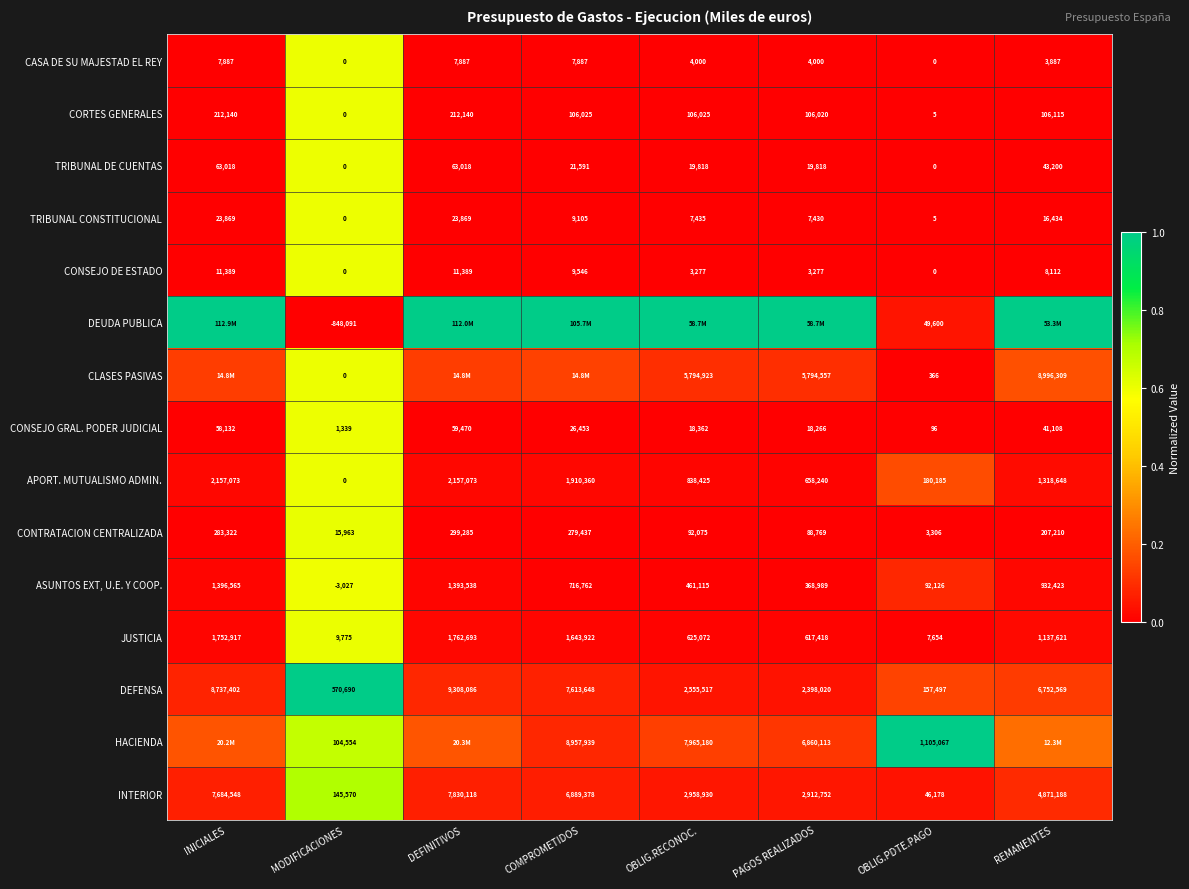

At which label does CONSEJO GRAL. PODER JUDICIAL first exceed 26453?

INICIALES